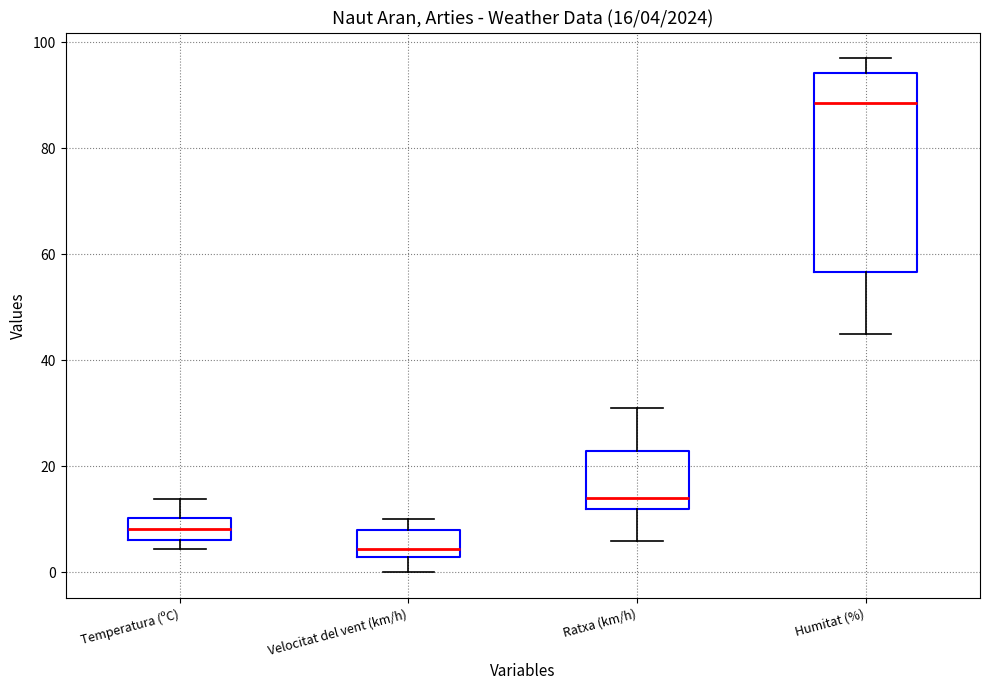

Comparing the boxes themselves (not the whiskers), which one is the tallest?

Humitat (%)